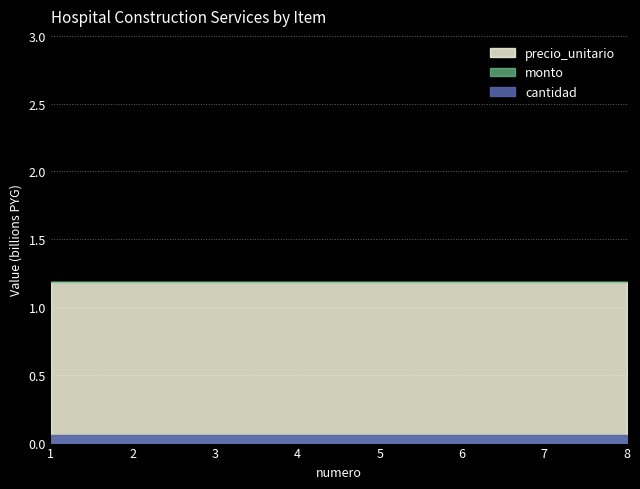

Which category has the highest value across all series?

1